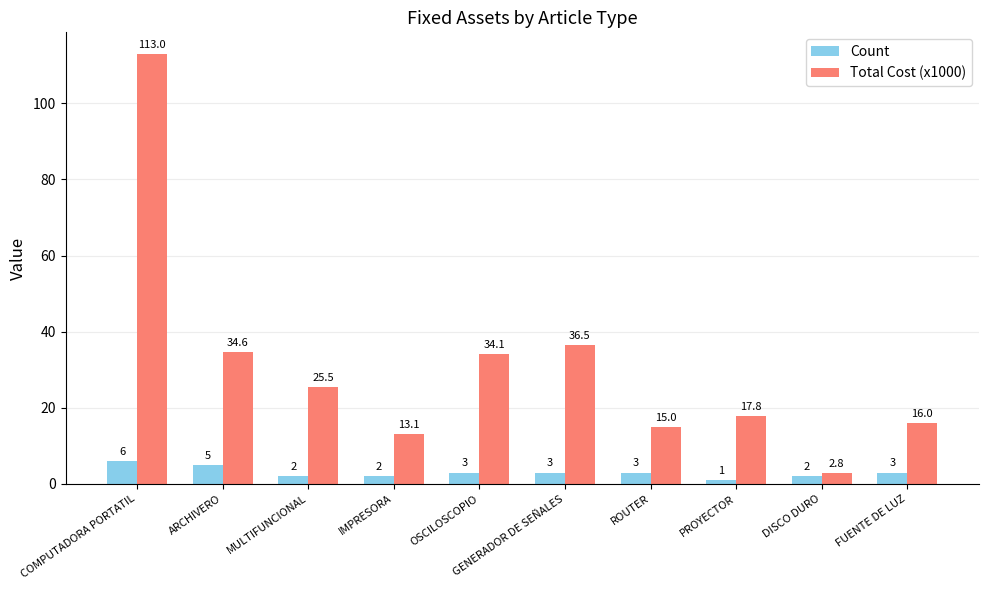

Are the bars grouped side by side (vs. stacked)?

Yes